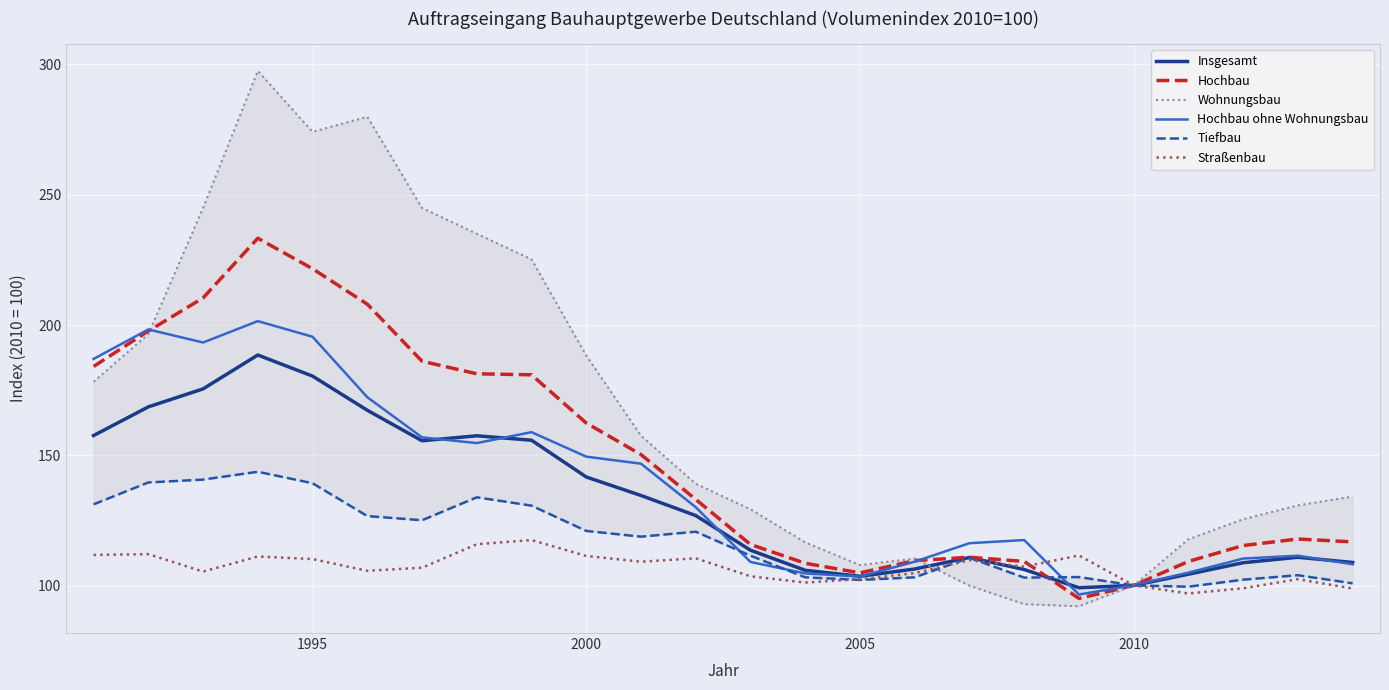

True or false: Hochbau ohne Wohnungsbau has a value of 103.5 at 2005.

True